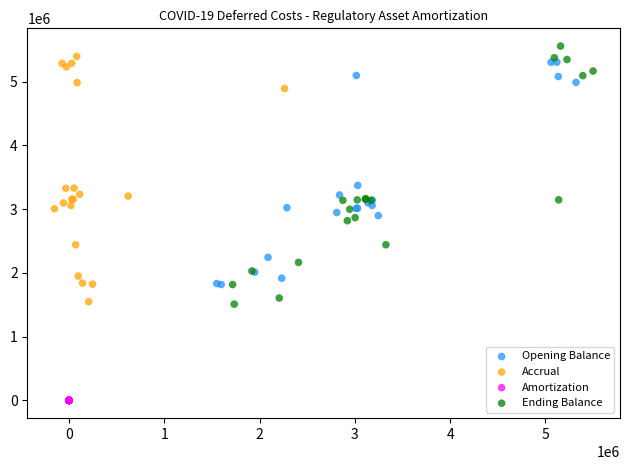

Which series reaches the maximum Y coordinate?

Ending Balance